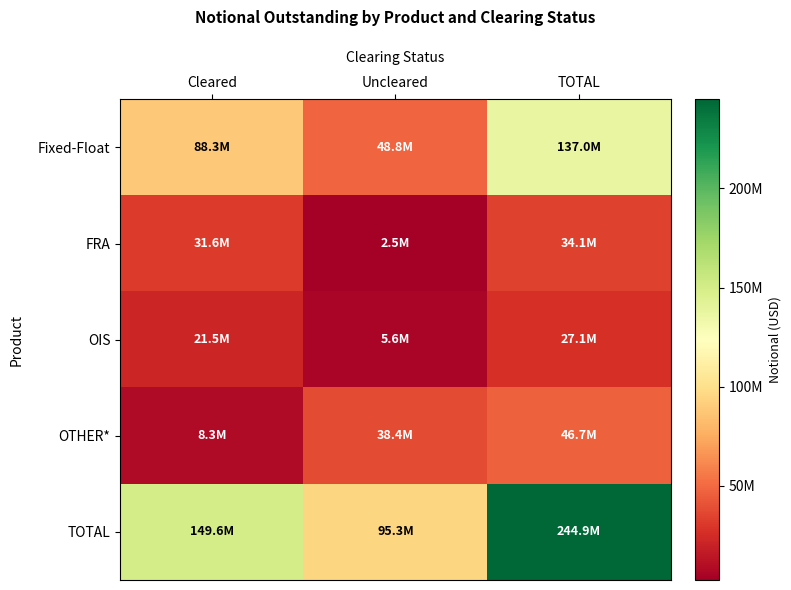

Which series changed the most between Uncleared and TOTAL?

TOTAL